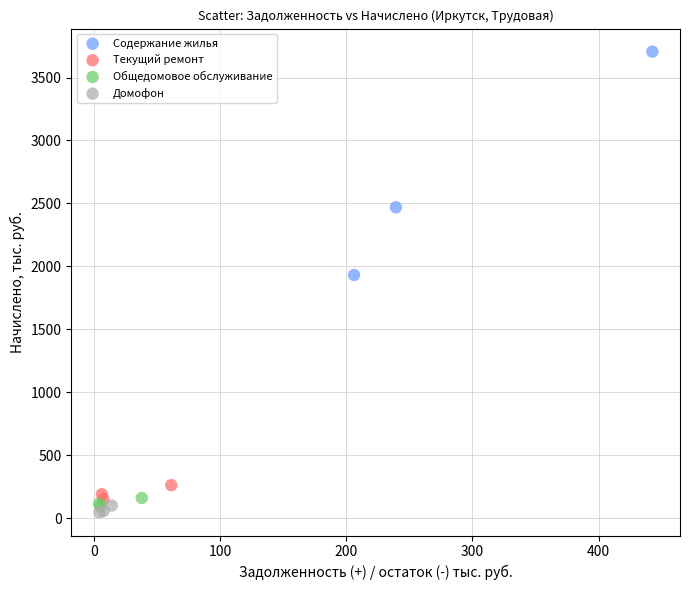

Which series has the widest spread of Y values?

Содержание жилья